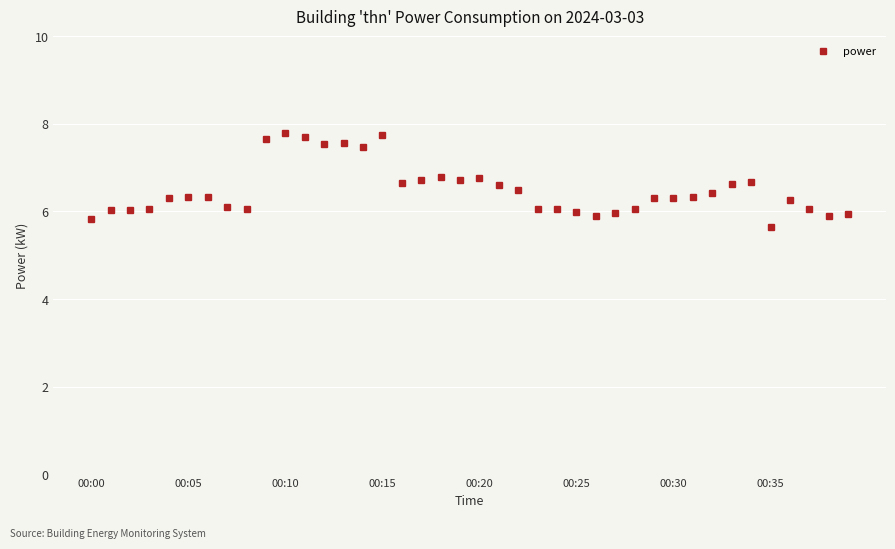

What is the value of the 40th point from the left?

5.9